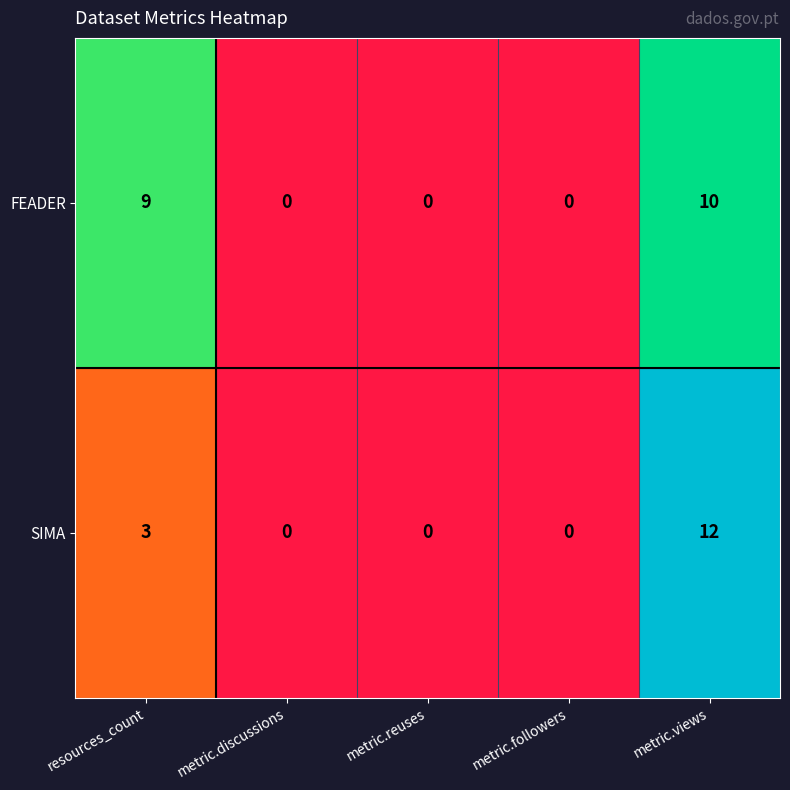

Which series has the largest total across all categories?

FEADER